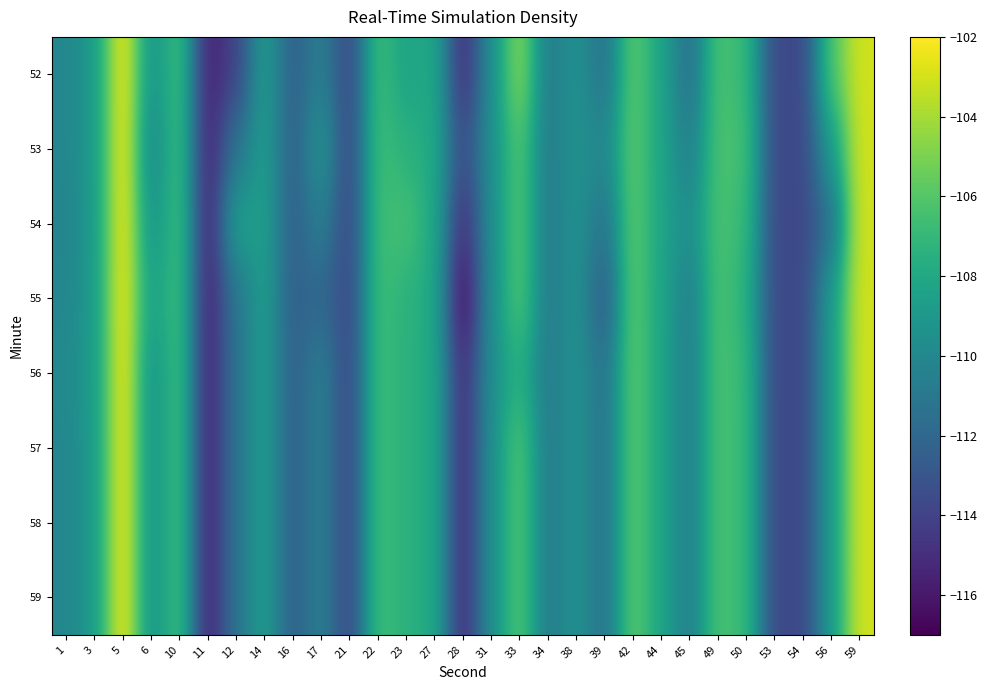

Between 10 and 31, which is larger?

10